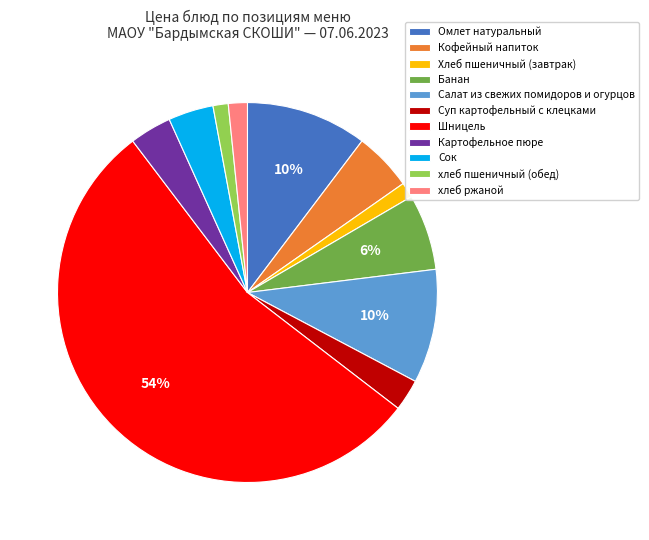

To the nearest percent, what is the difference between the largest and smallest slice percentages?

53%